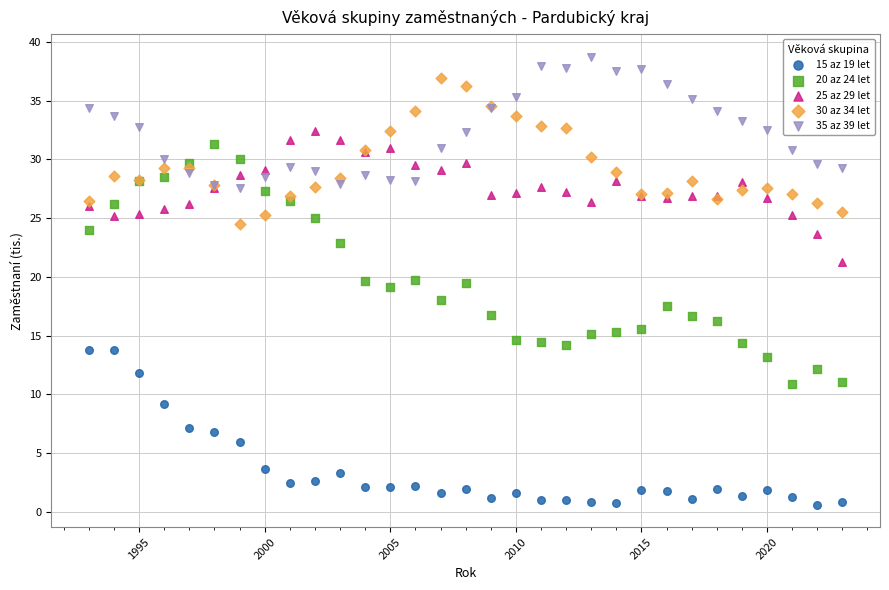

Which series reaches the maximum Y coordinate?

35 az 39 let